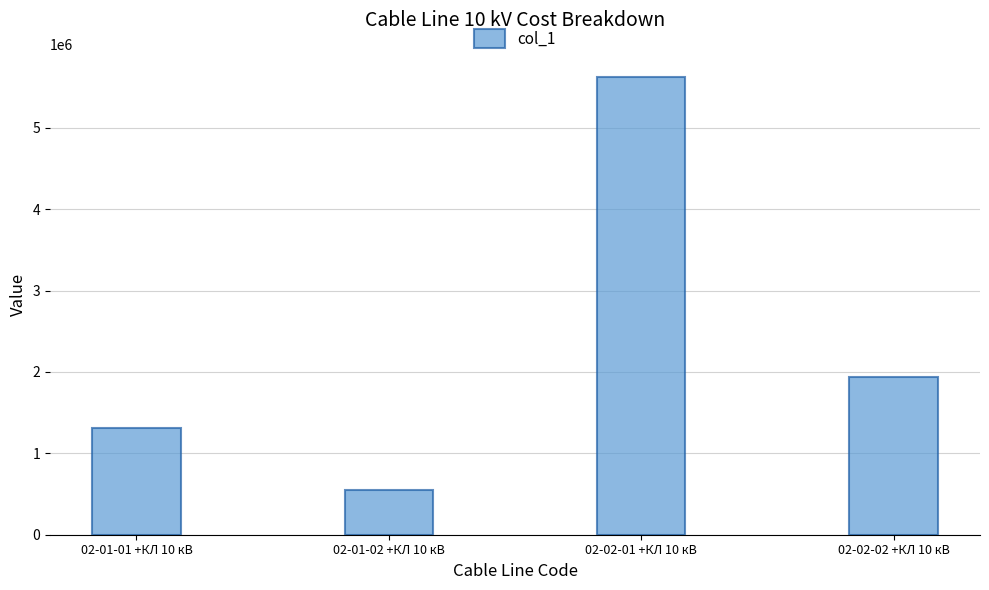

How many series are shown in this chart?

1